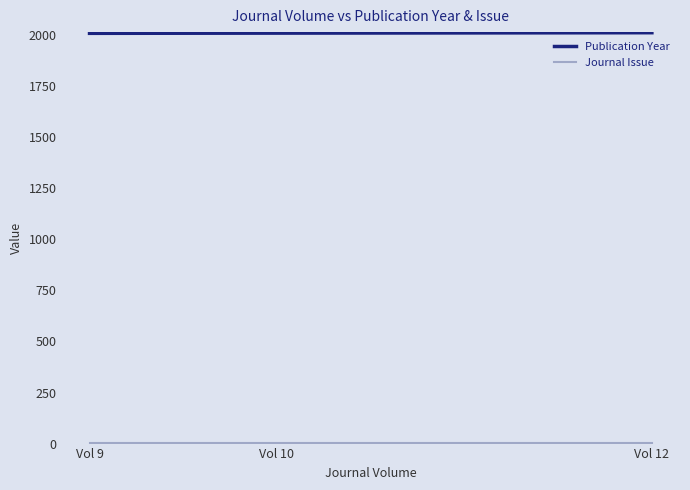

What is the value of the Publication Year point at the 1st from the left?

2012